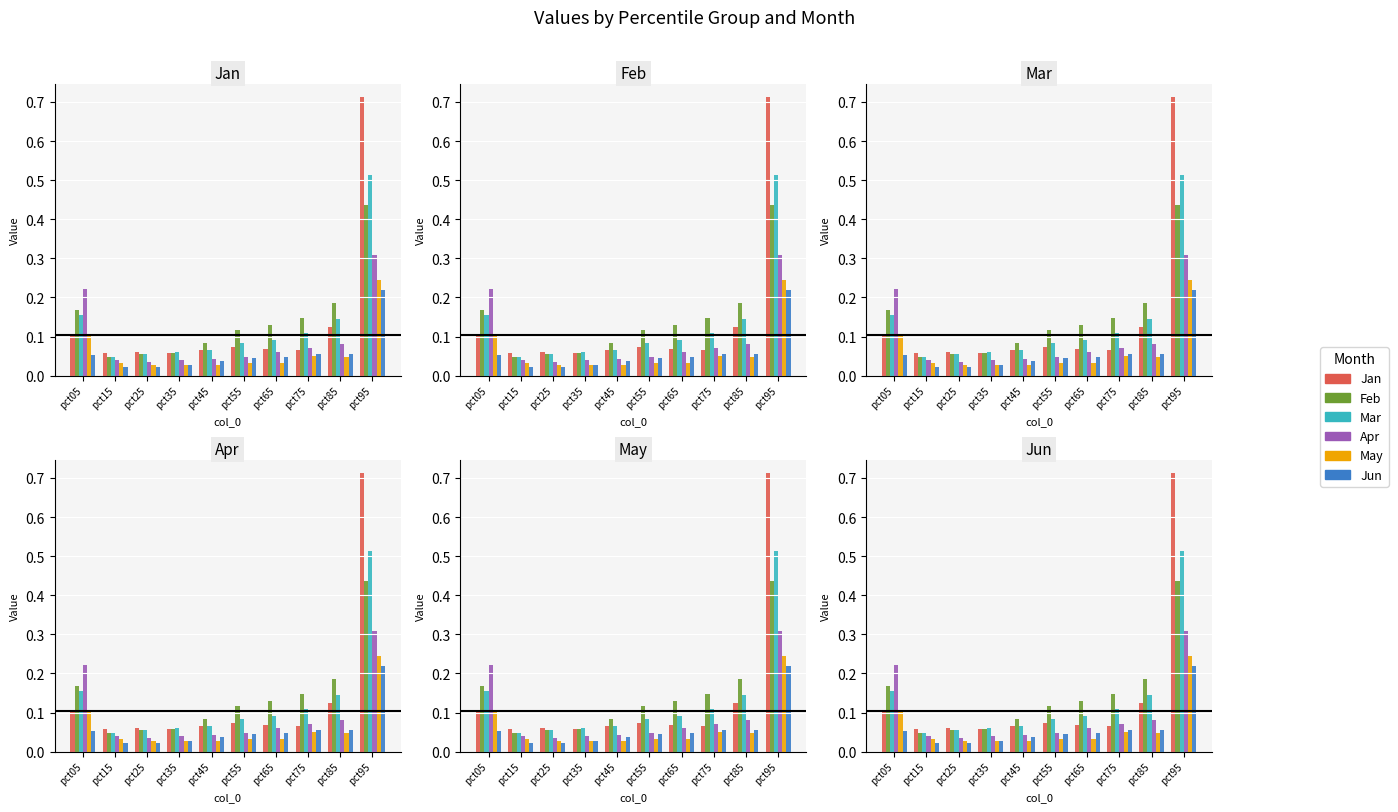

What is the value of the Mar bar at the 6th from the left?

0.1